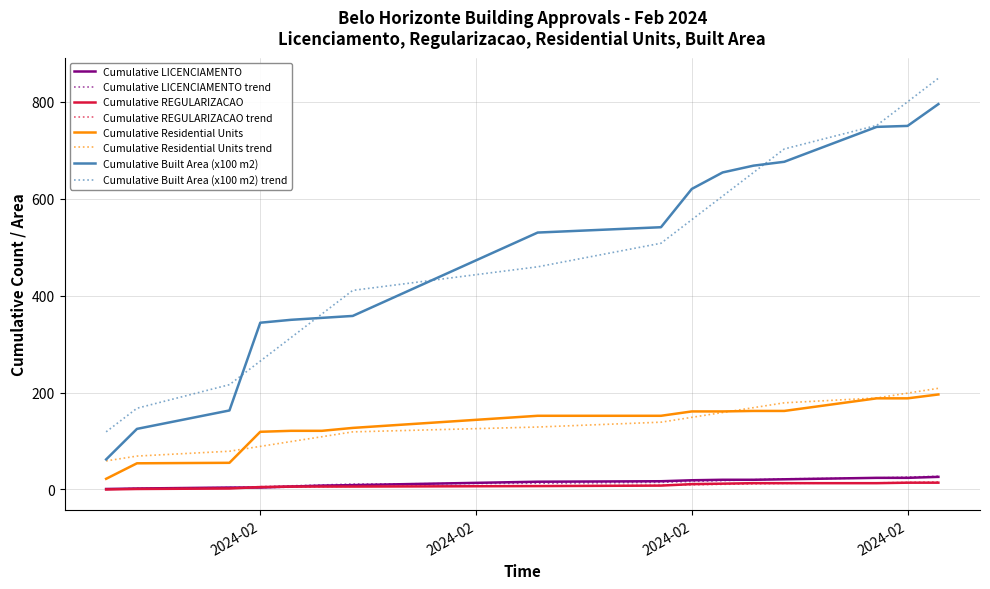

True or false: Cumulative Residential Units and Cumulative REGULARIZACAO cross at least once.

False